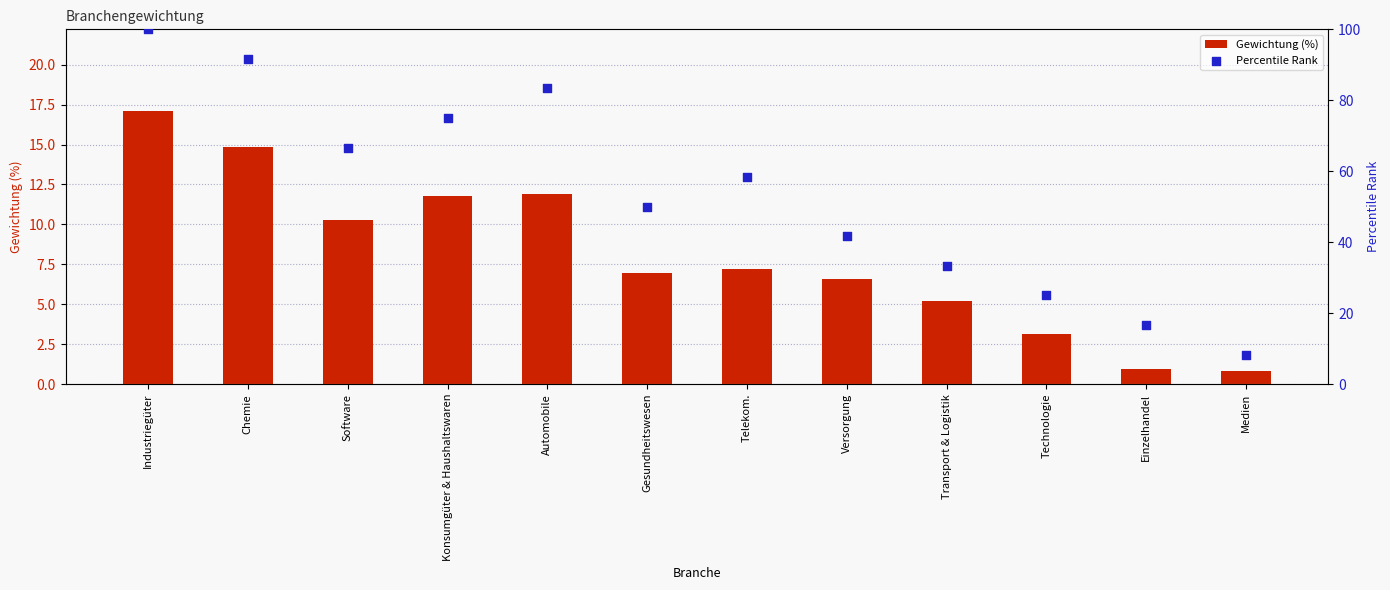

Which series reaches the maximum Y coordinate?

Percentile Rank